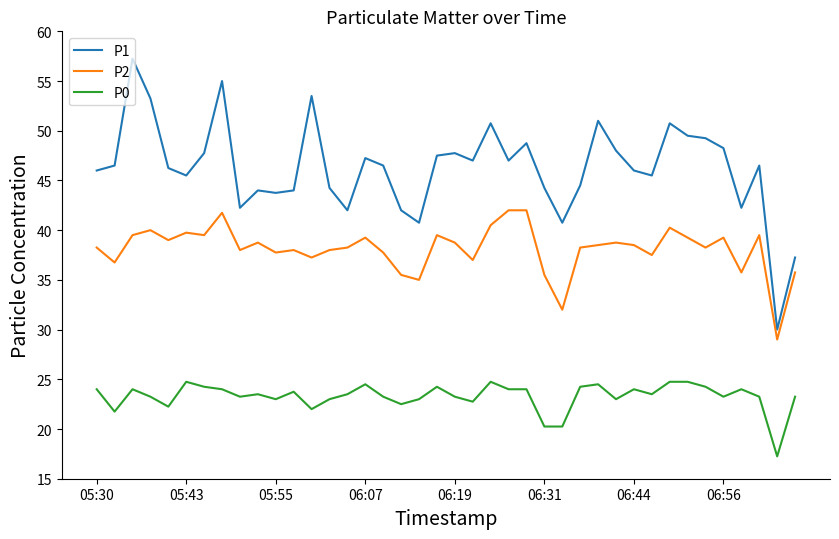

Which series has the widest spread of values?

P1